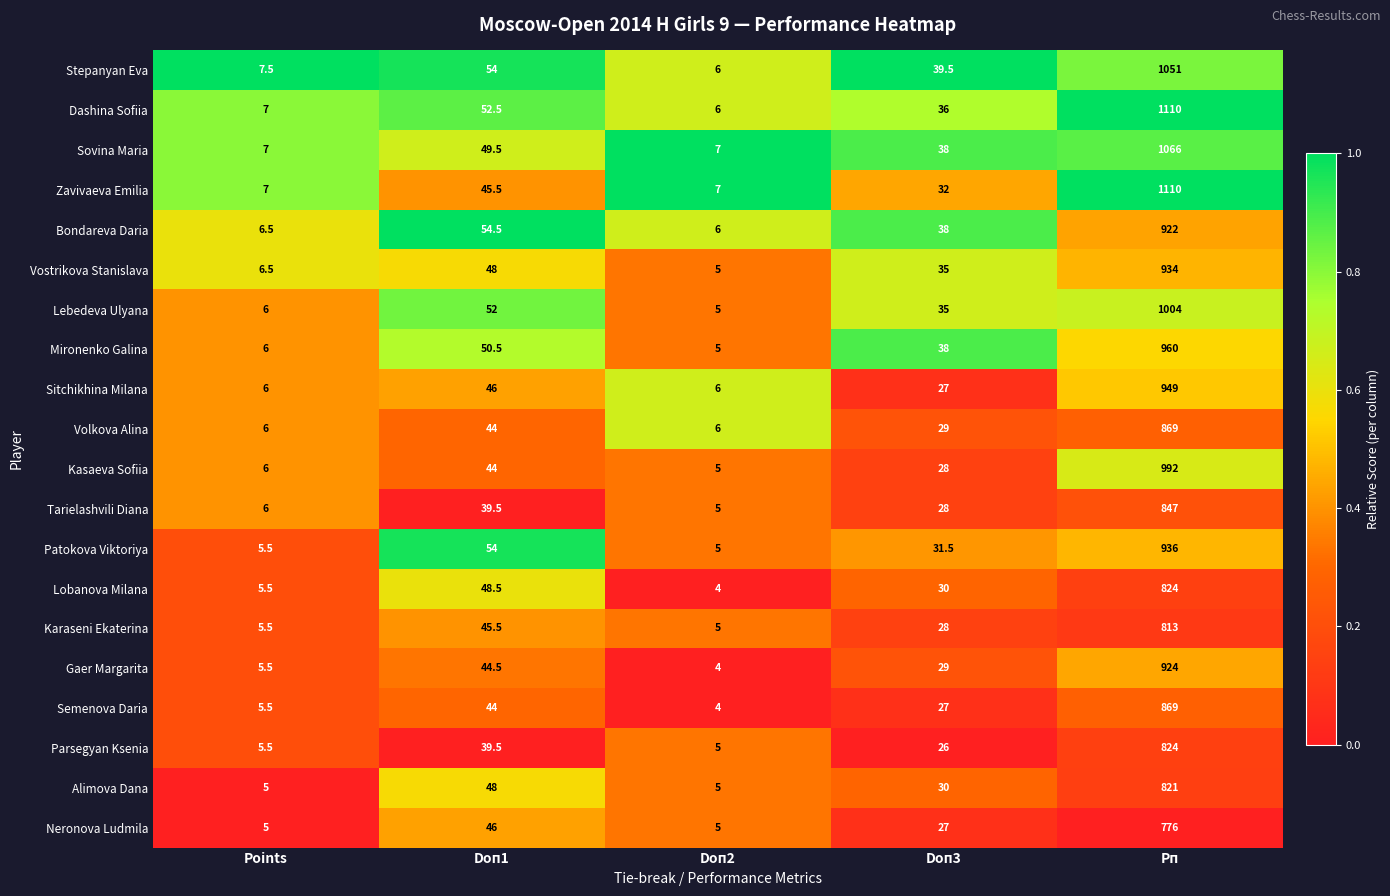

The Kasaeva Sofiia series shows 1438.9 at Рп. True or false?

False